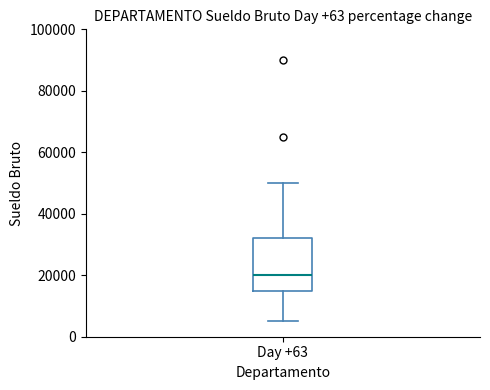

Where does the median line of the box for Day +63 sit on the y-axis? The values are not printed on the chart, so give them approximately, as read against the axis.

20000